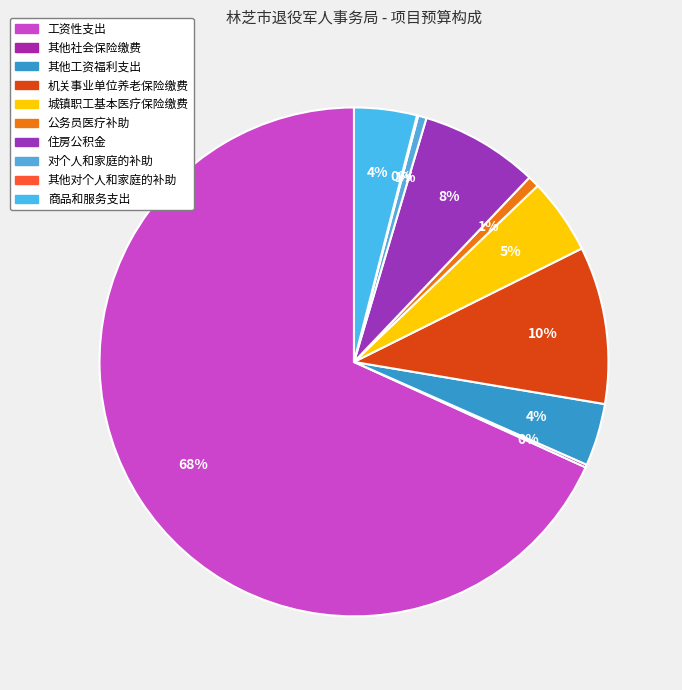

What is the change in value from 机关事业单位养老保险缴费 to 公务员医疗补助?

-80.7